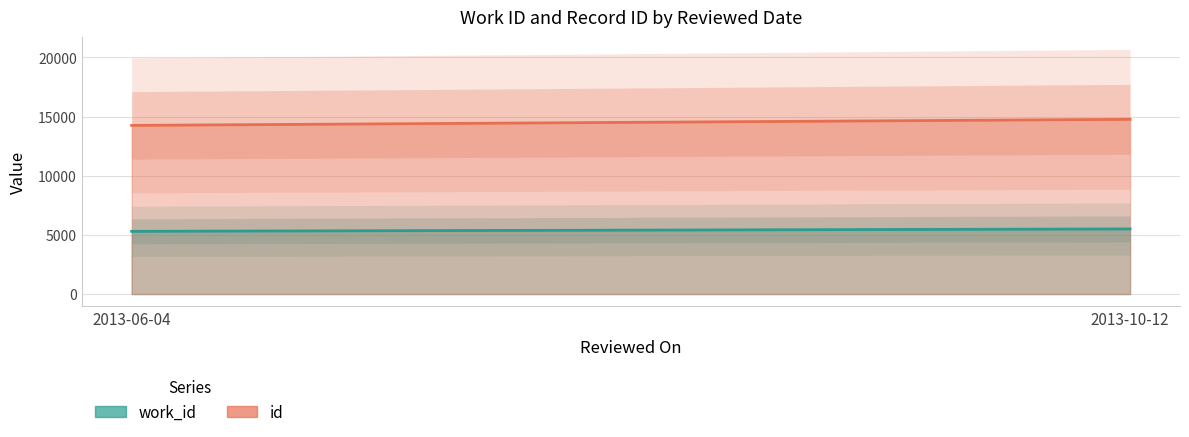

At which label is work_id closest to 5403?

2013-06-04